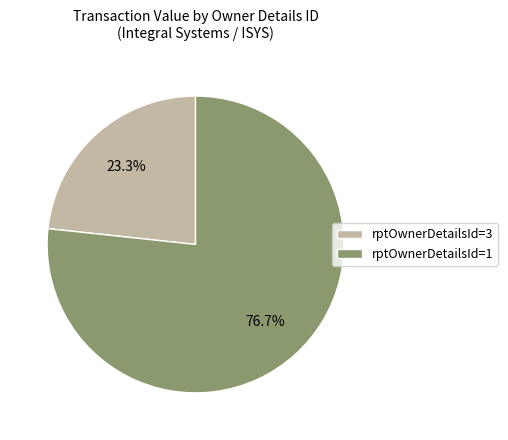

How many segments does this pie chart have?

2